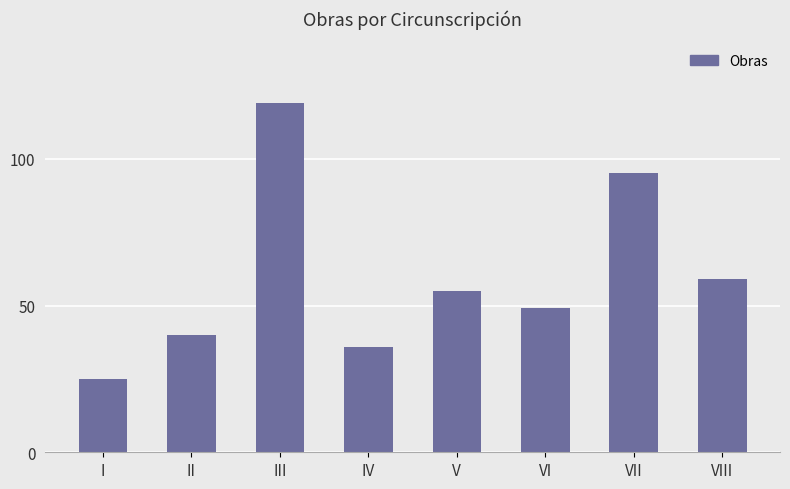

What is the average value?

60